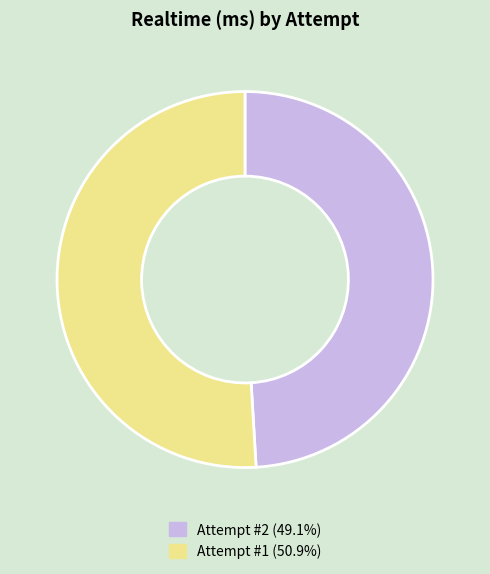

The Attempt #1 slice represents 51% of the pie. True or false?

True